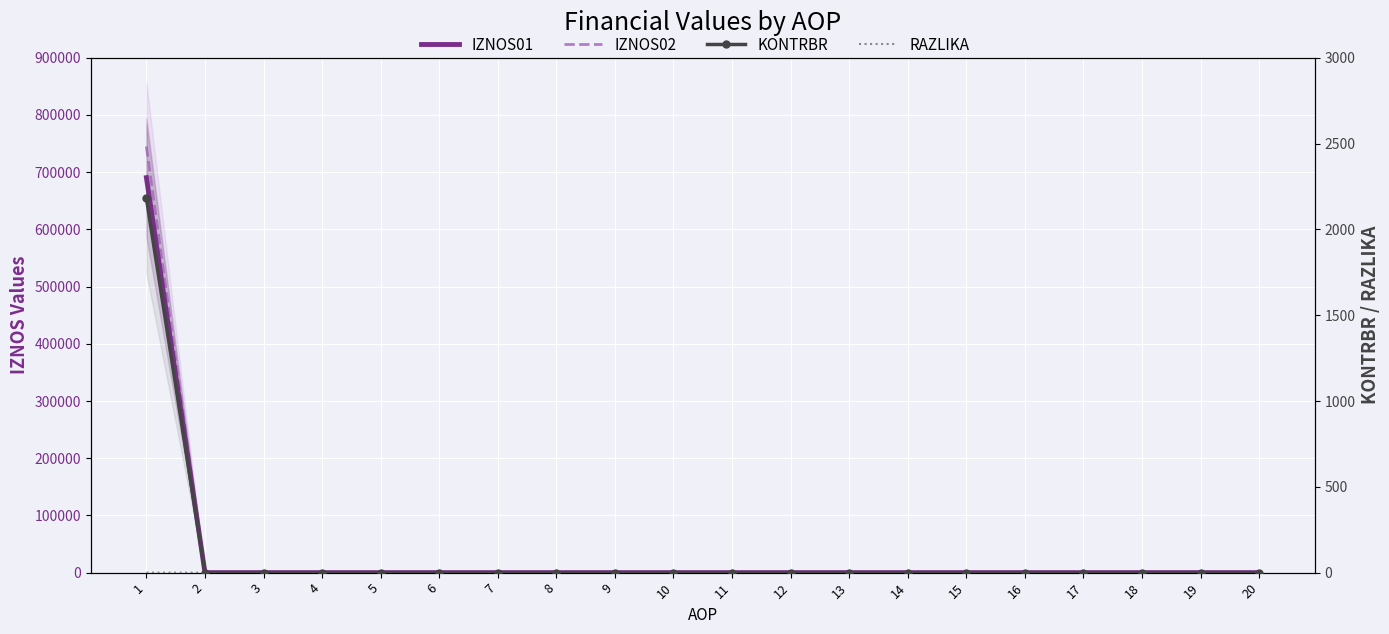

True or false: RAZLIKA and IZNOS01 intersect in this chart.

False